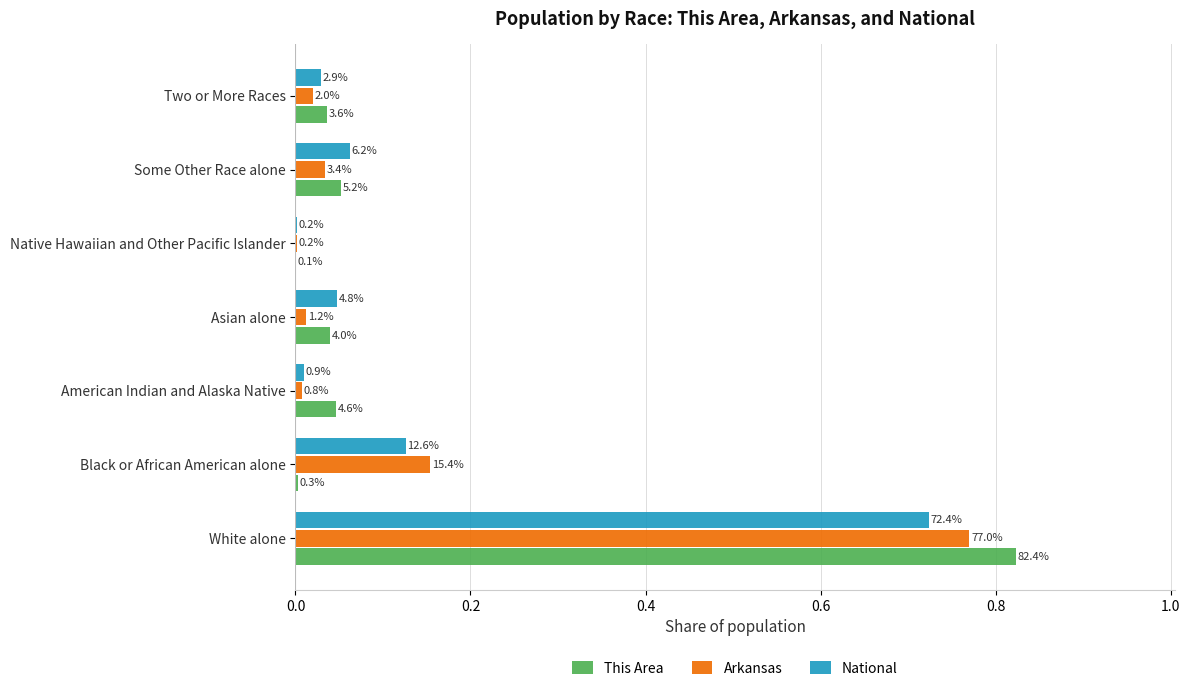

Which series has the largest total across all categories?

This Area